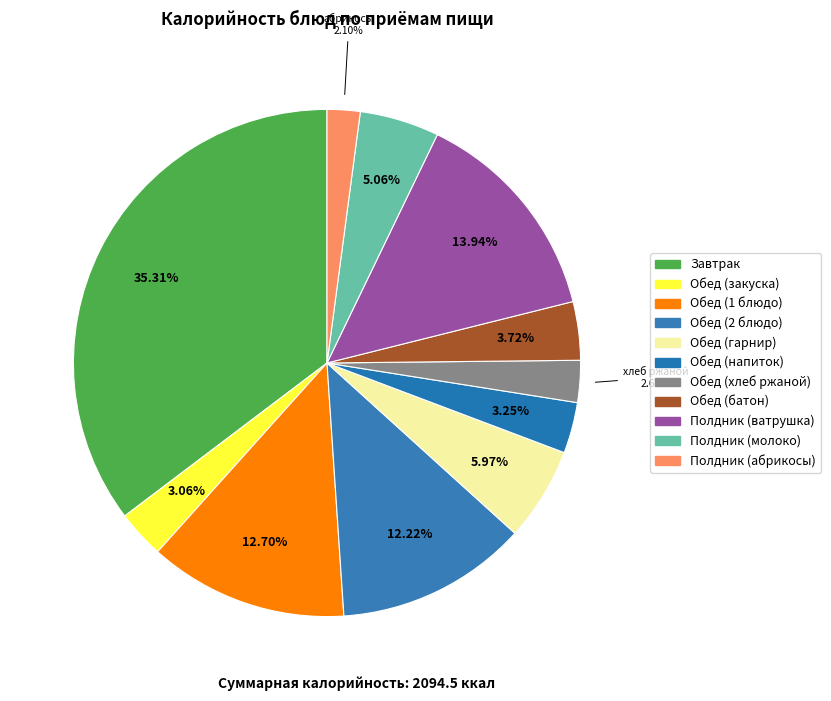

How many slices are in this pie chart?

11